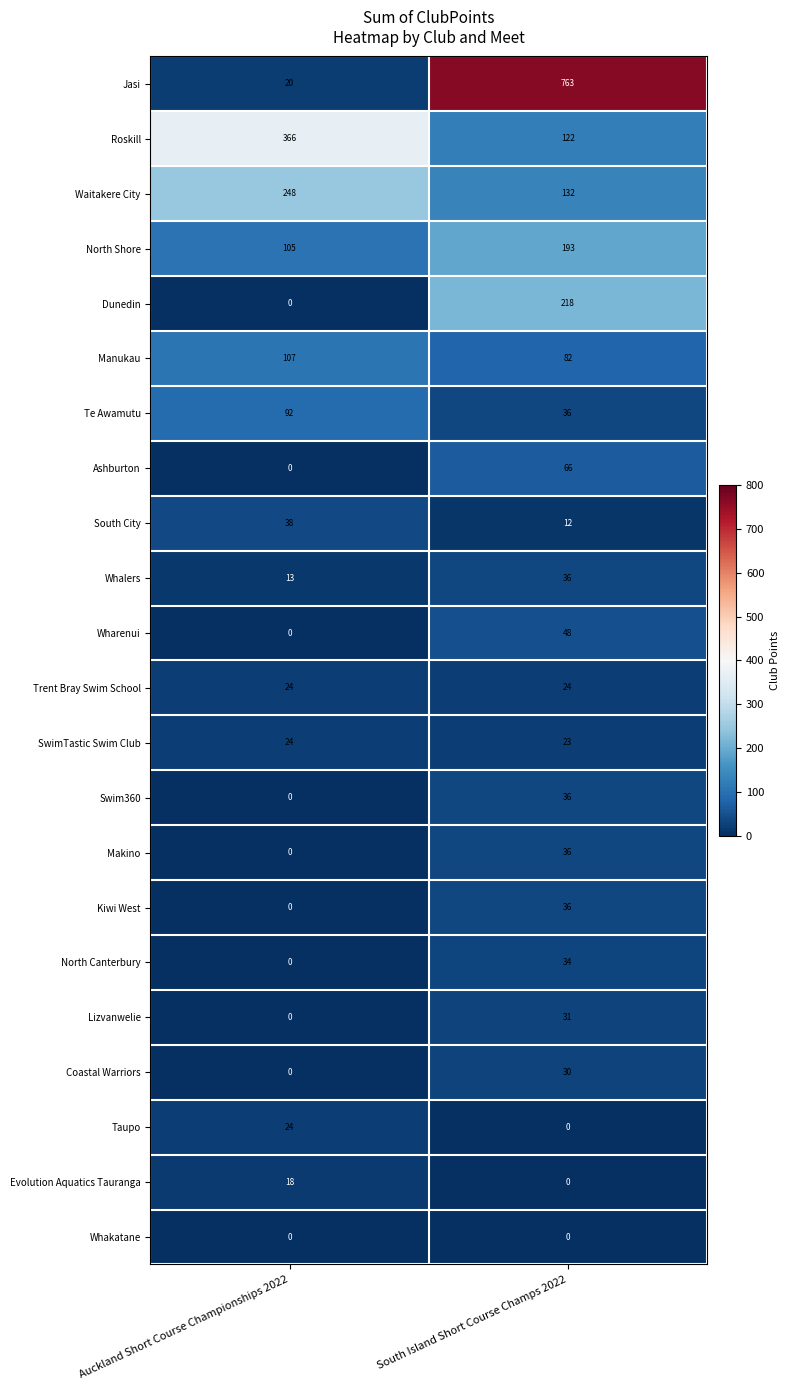

What is the sum of all Swim360 values?

36